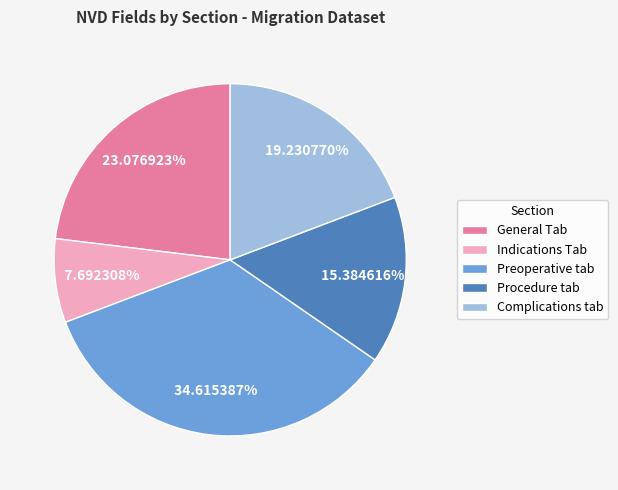

How much of the chart is everything except Complications tab?

80.8%